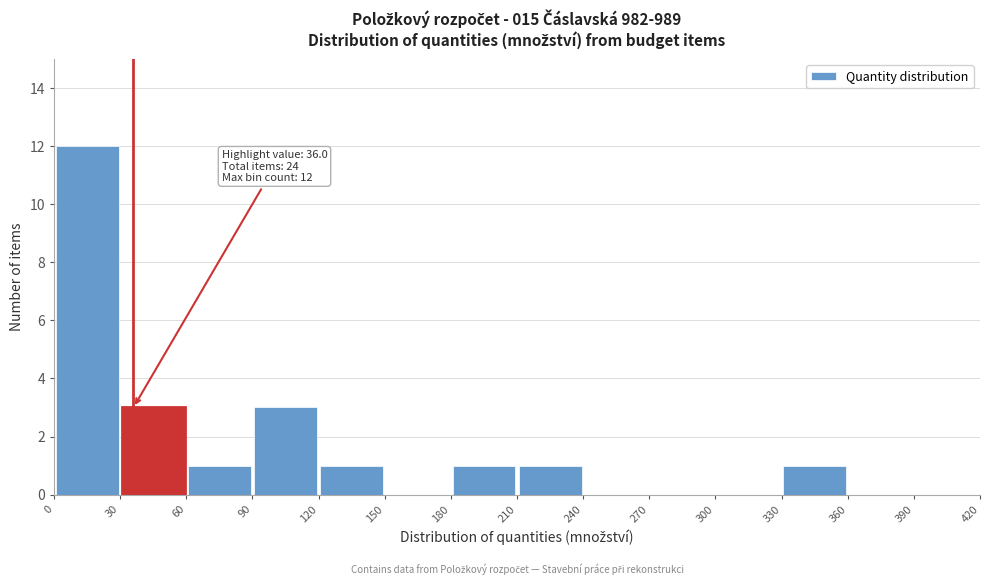

Over which range of the x-axis is the bar tallest?

0 to 30